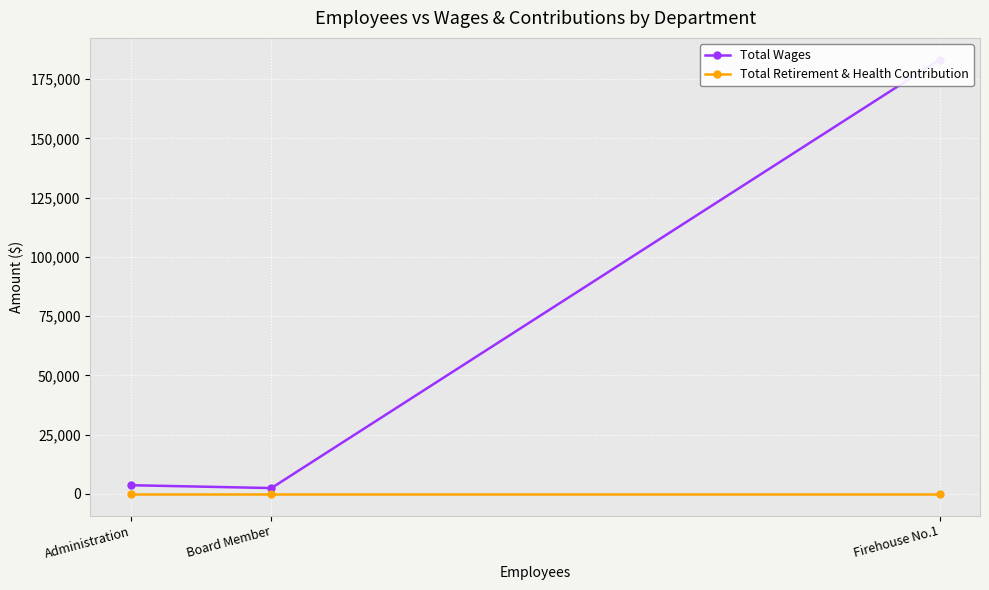

How many lines are shown in the chart?

2